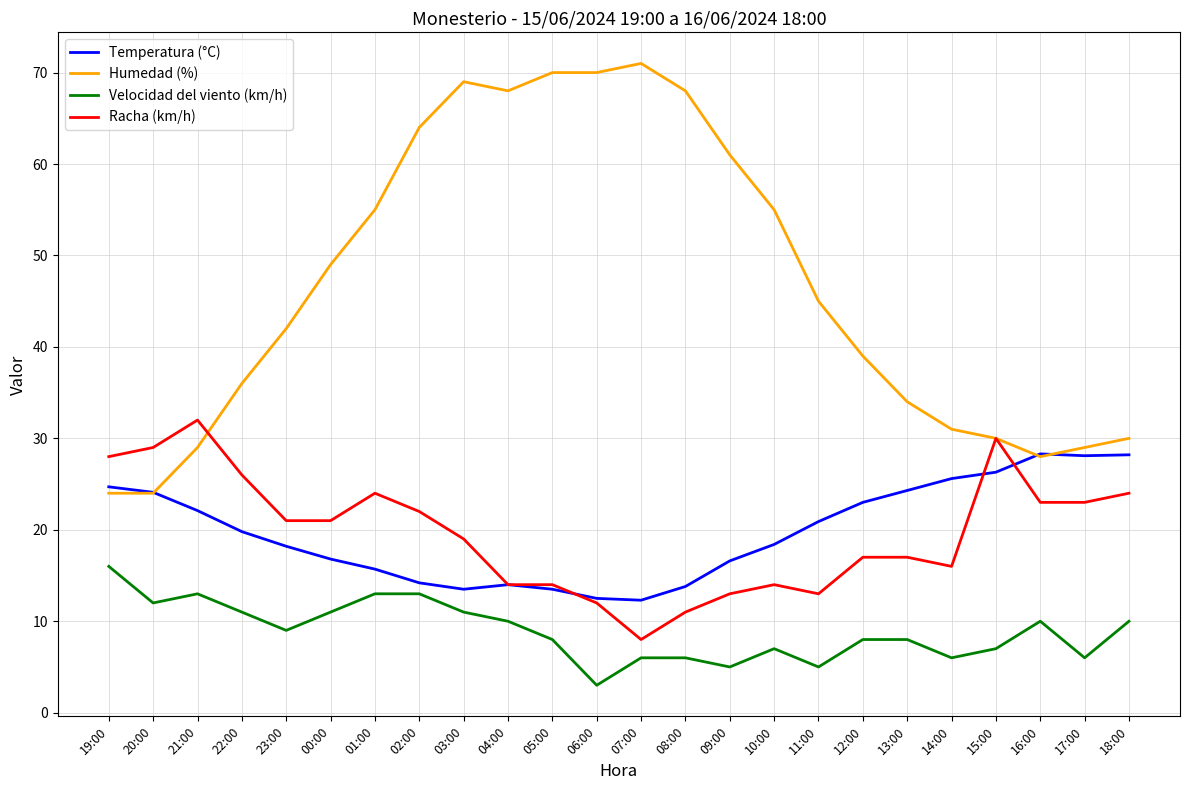

Is it true that Temperatura (°C) equals 14.8 at 13:00?

False